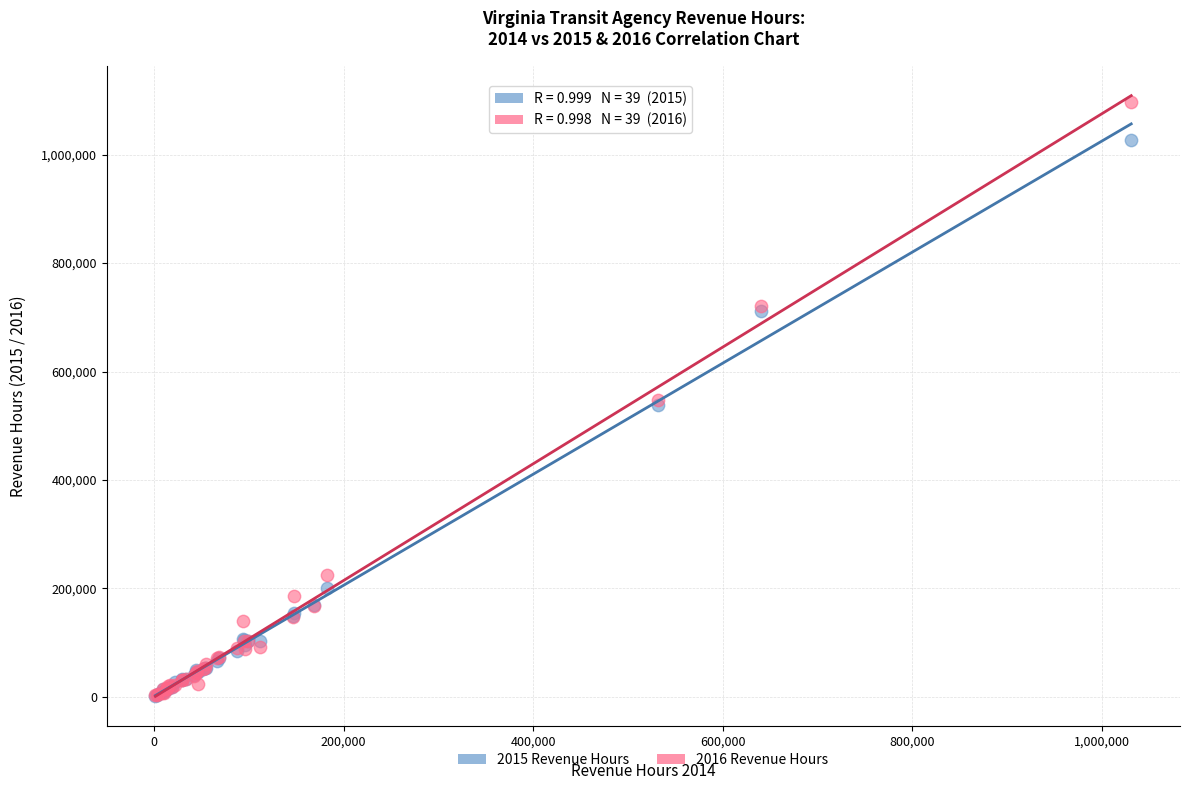

Which series contains the highest Y value?

2016 Revenue Hours